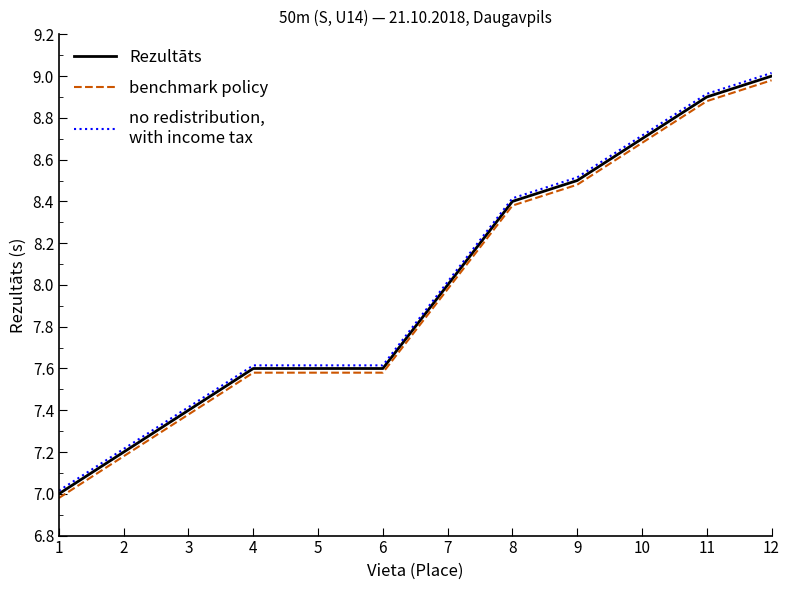

What is the minimum value shown in the chart?

7.0